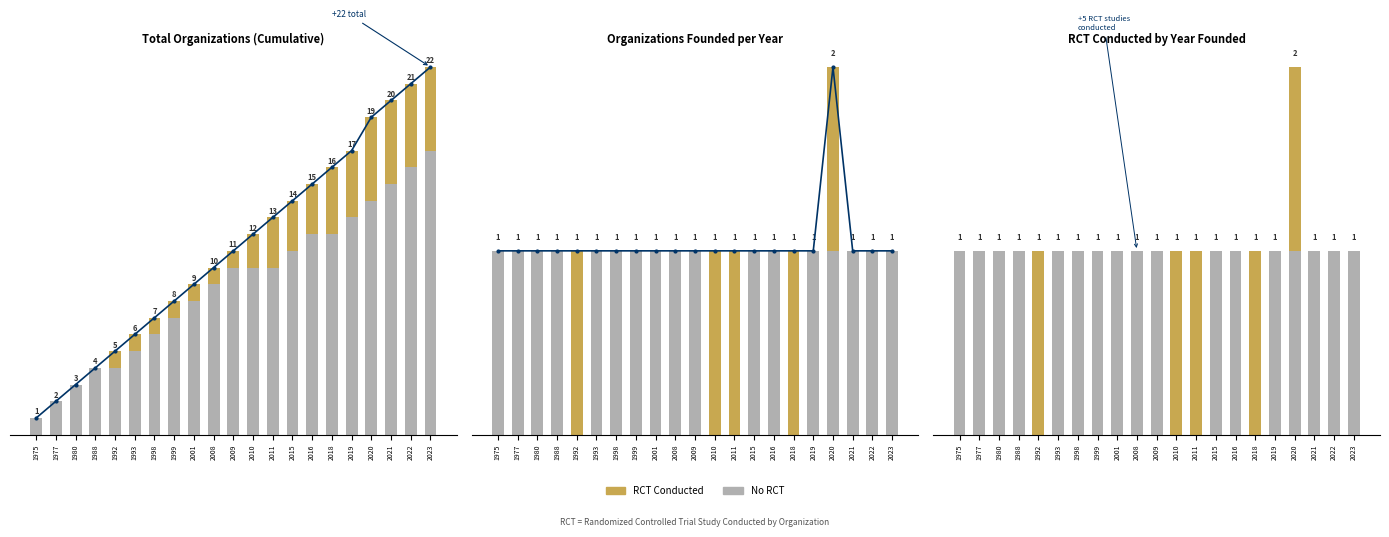

Which series changed the most between 2010 and 2022?

No RCT